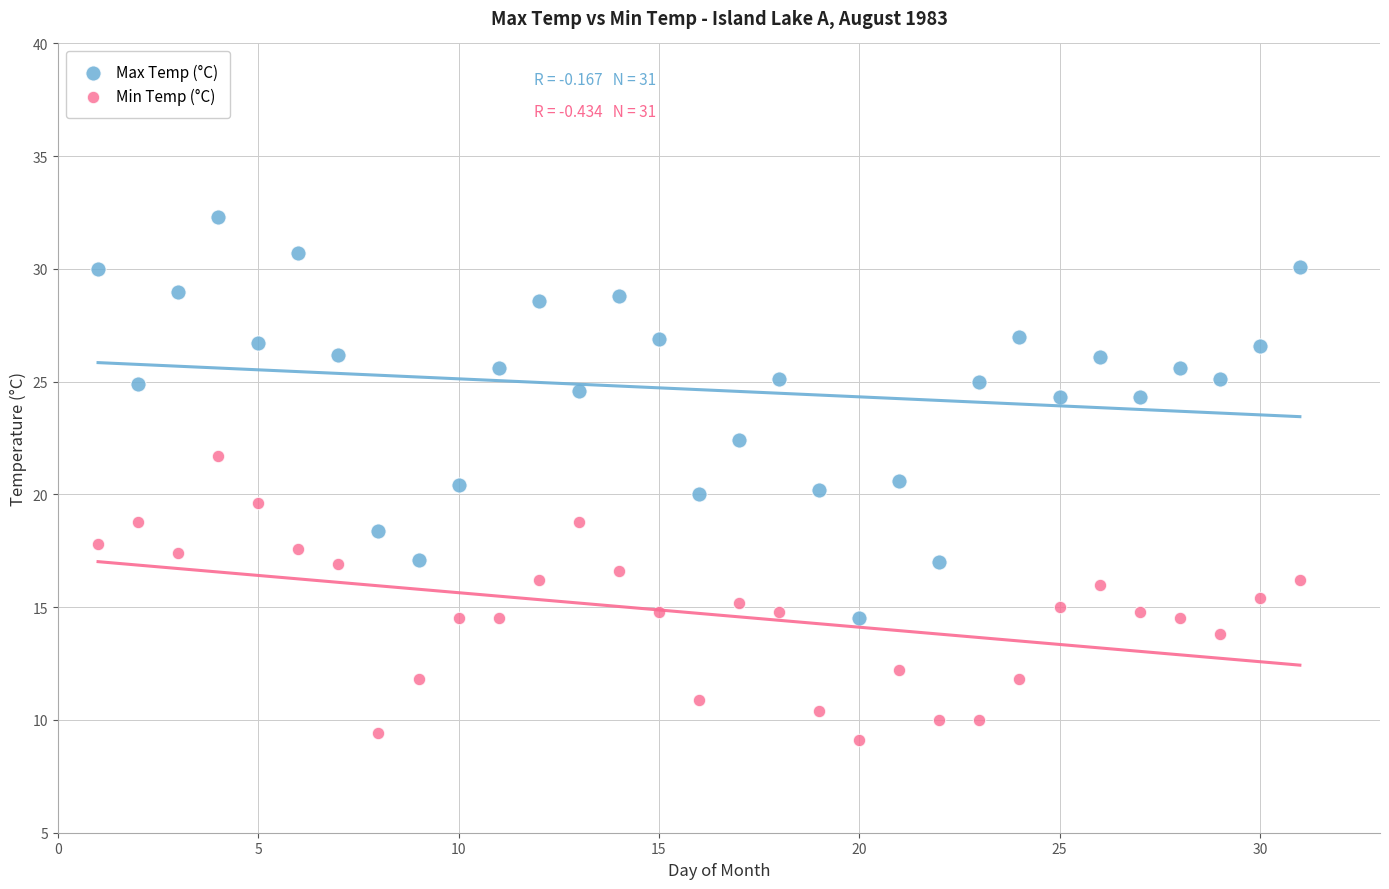

Across all data points, what is the range of X values (max minus min)?

30.0